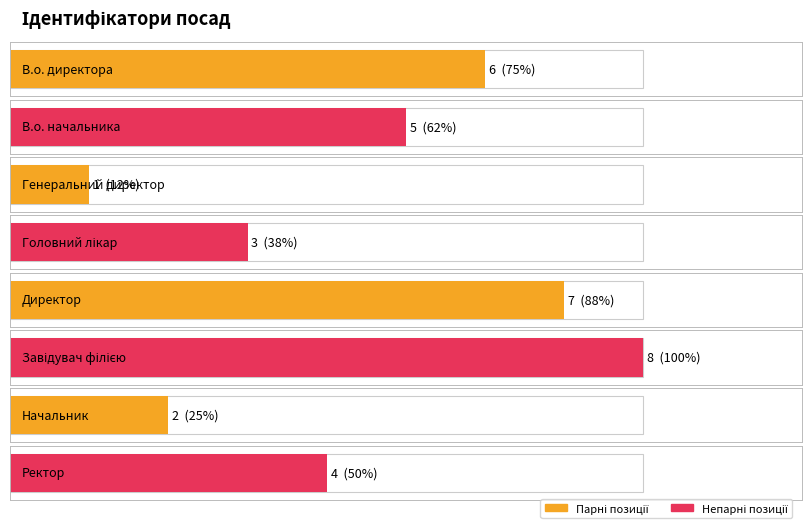

What is the sum of all values?

36